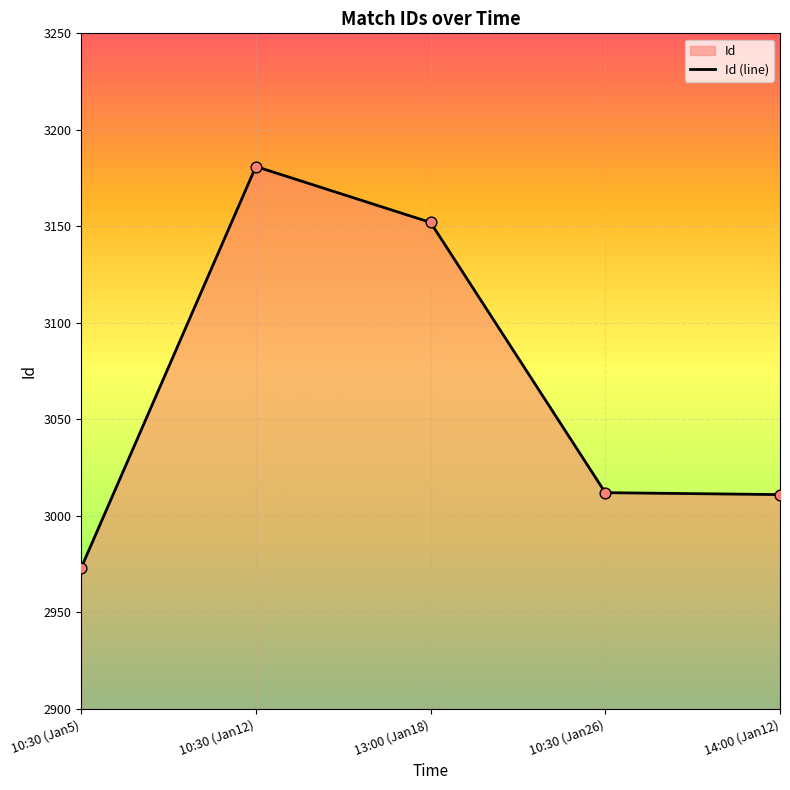

What is the ratio of the value at 10:30 (Jan26) to the value at 13:00 (Jan18)?

1.0